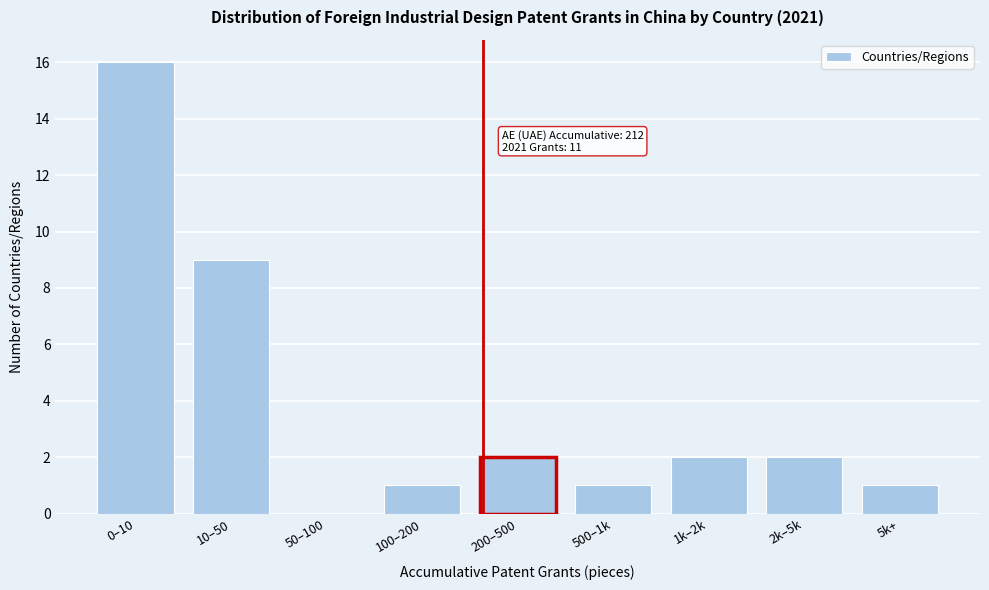

Reading left to right, what are all the values shown in this chart?

0–10=16	10–50=9	50–100=0	100–200=1	200–500=2	500–1k=1	1k–2k=2	2k–5k=2	5k+=1